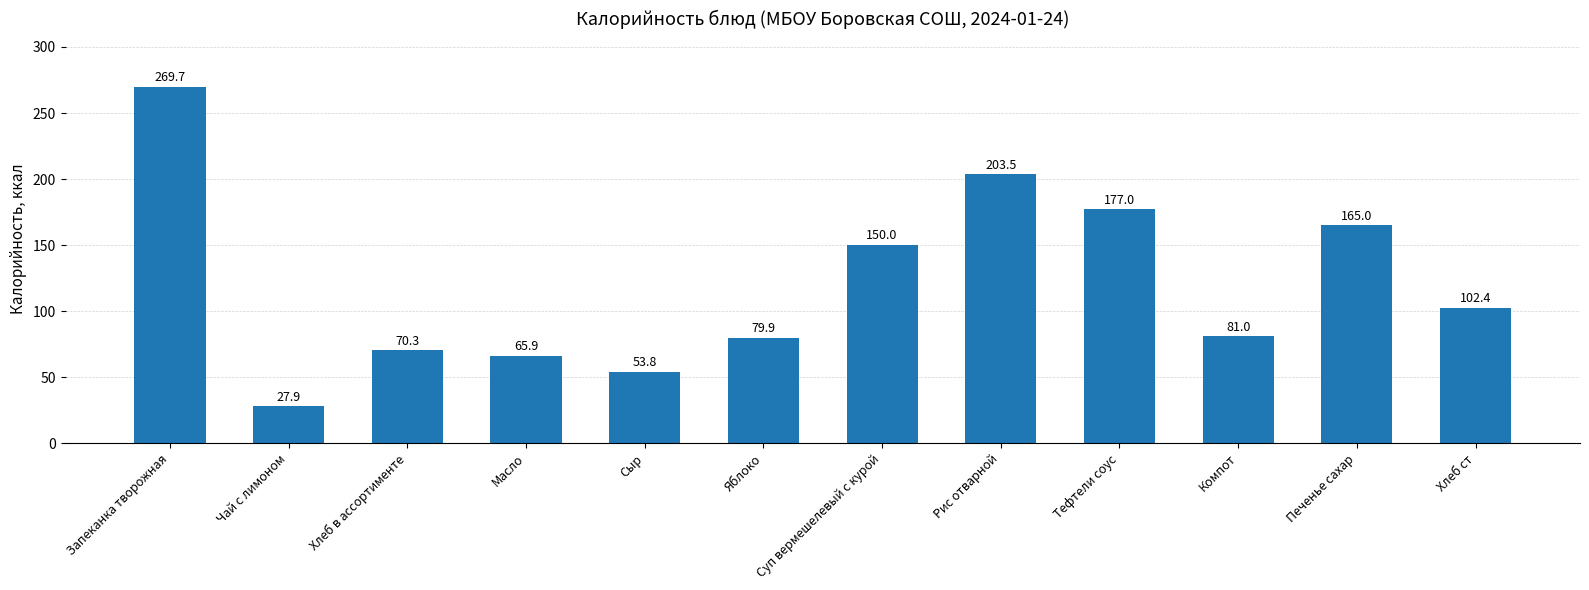

What is the sum of all values?

1446.4